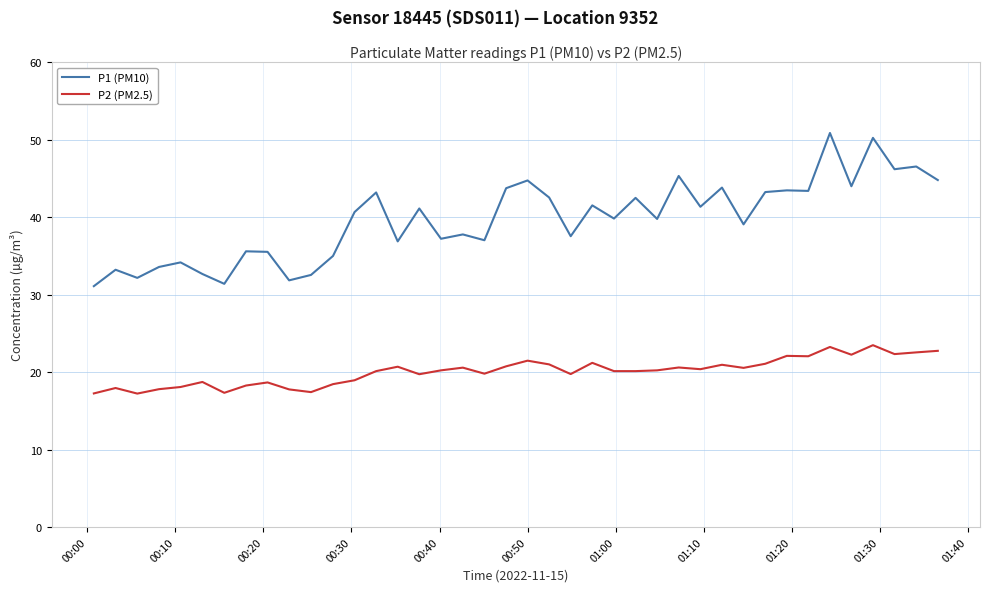

True or false: P1 (PM10) and P2 (PM2.5) cross at least once.

False